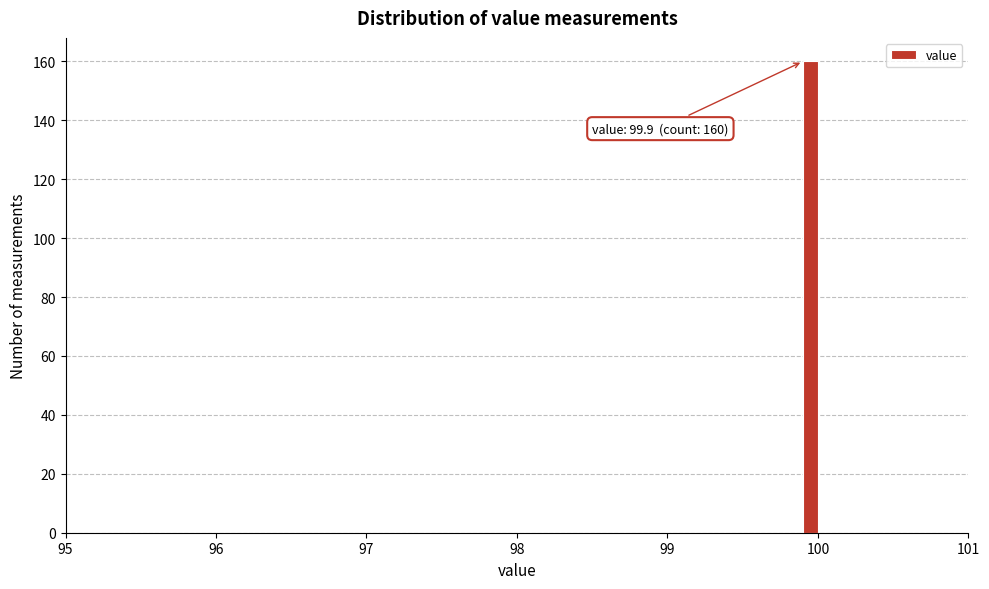

Around what value on the x-axis is the tallest bar? Give the approximate position of its centre, as read against the axis.

100.0